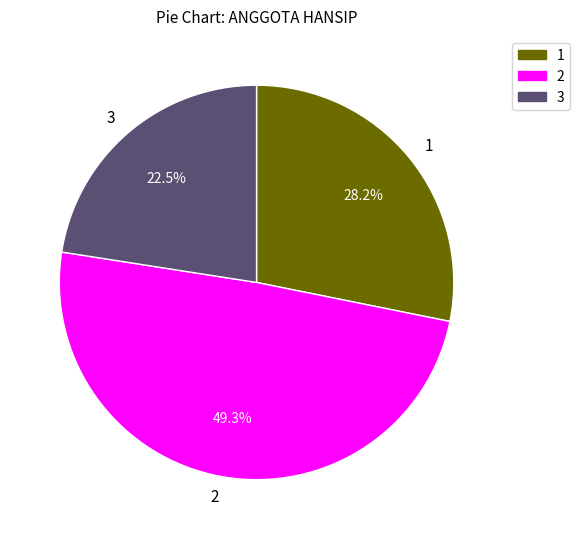

Does any single category account for the majority?

No